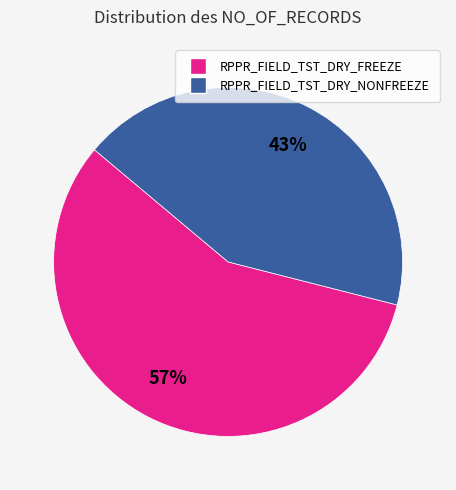

Is the sum of RPPR_FIELD_TST_DRY_NONFREEZE and RPPR_FIELD_TST_DRY_FREEZE greater than half?

Yes